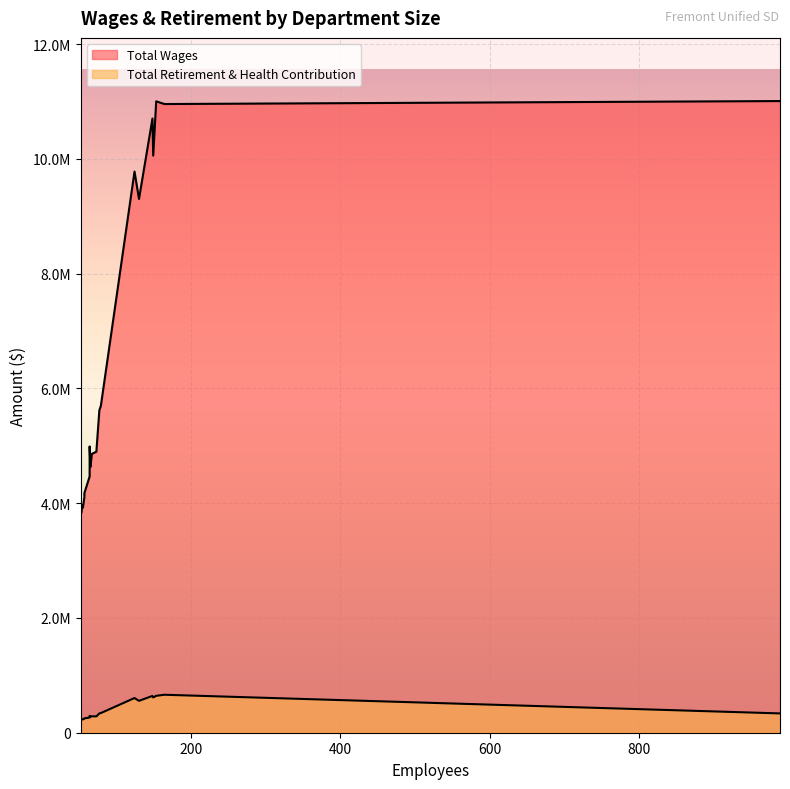

The value of Total Retirement & Health Contribution at 131 is 133577. True or false?

False